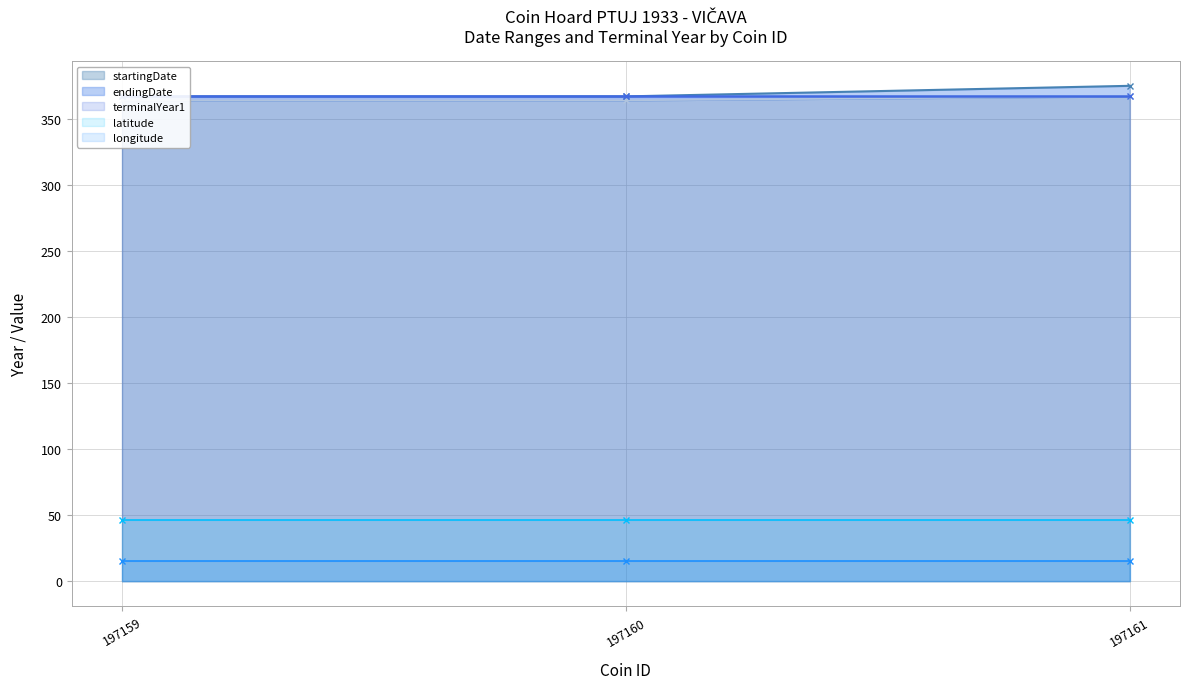

What is the lowest value of the endingDate series?

367.0